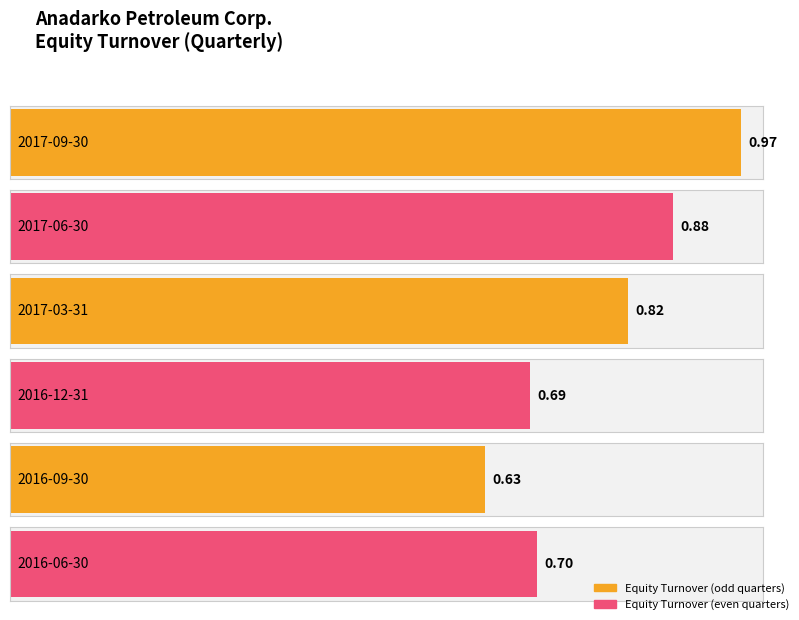

What is the sum of the values at 2017-06-30 and 2016-09-30?

1.5